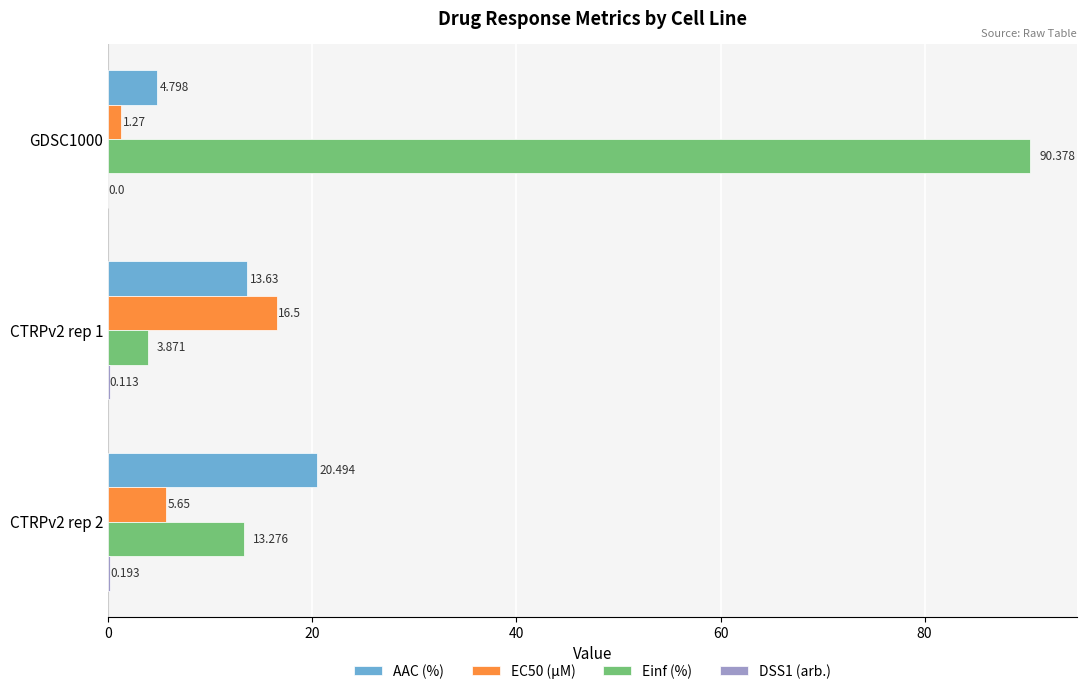

Between GDSC1000 and CTRPv2 rep 1, which series saw the biggest shift?

Einf (%)